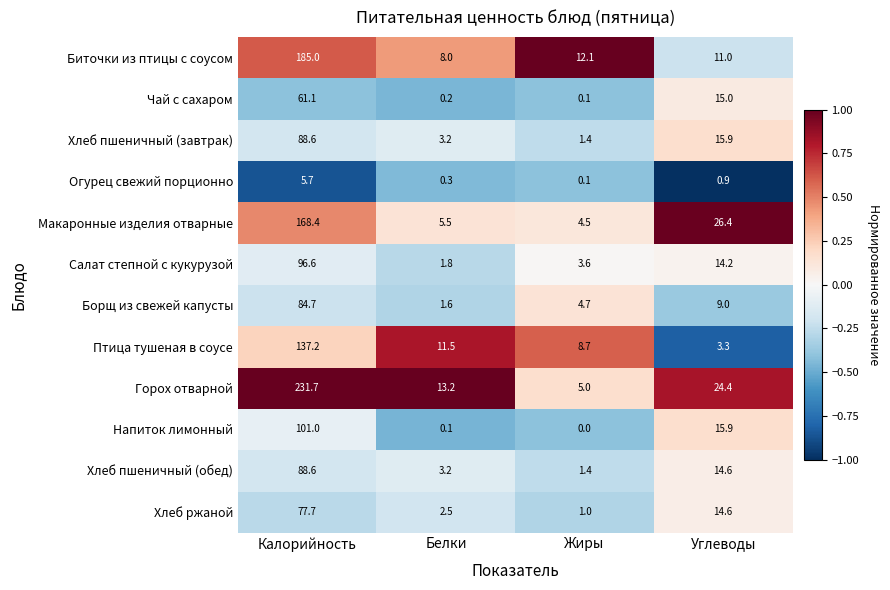

Between Калорийность and Белки, which series saw the biggest shift?

Горох отварной